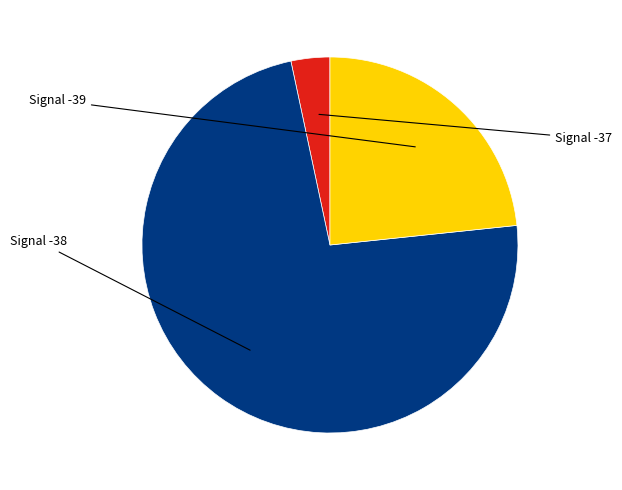

Is there any slice that represents more than half of the pie?

Yes